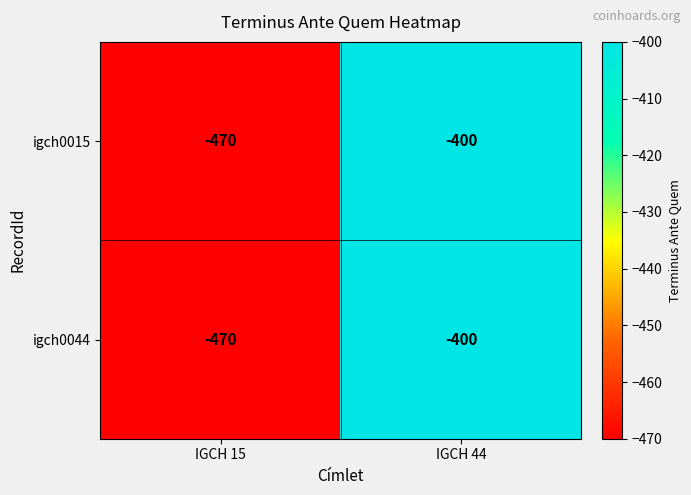

Read the igch0015 value at IGCH 15.

-470